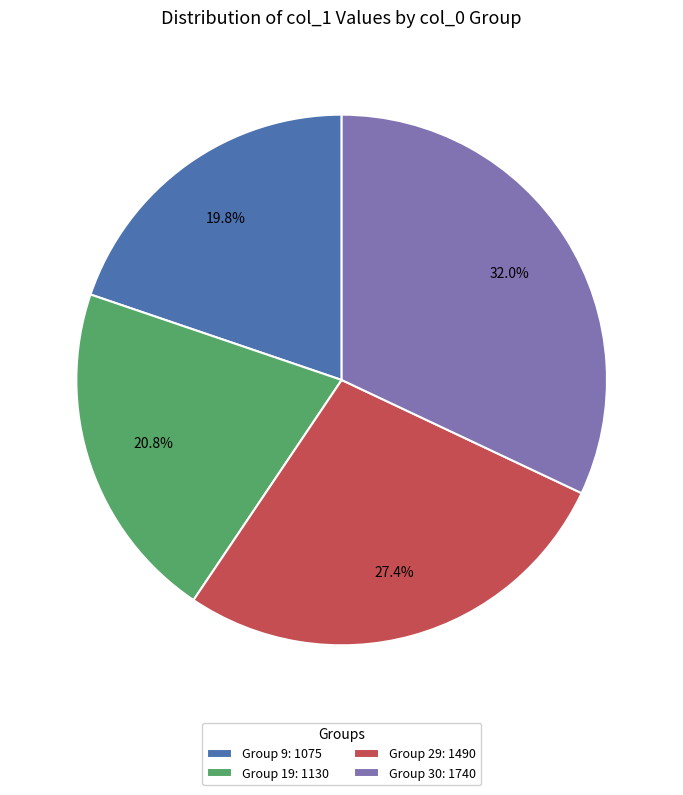

Rank the categories by value from highest to lowest.

Group 30: 1740, Group 29: 1490, Group 19: 1130, Group 9: 1075